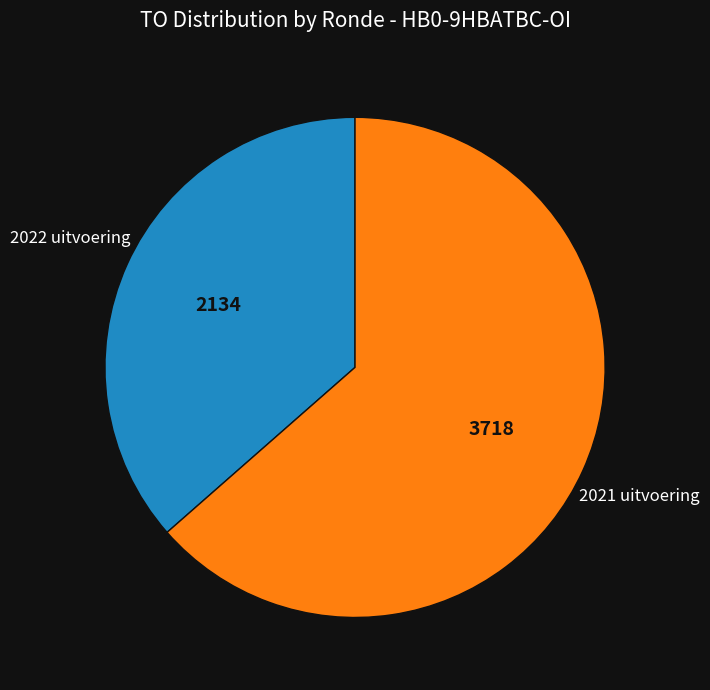

Is there any slice that represents more than half of the pie?

Yes